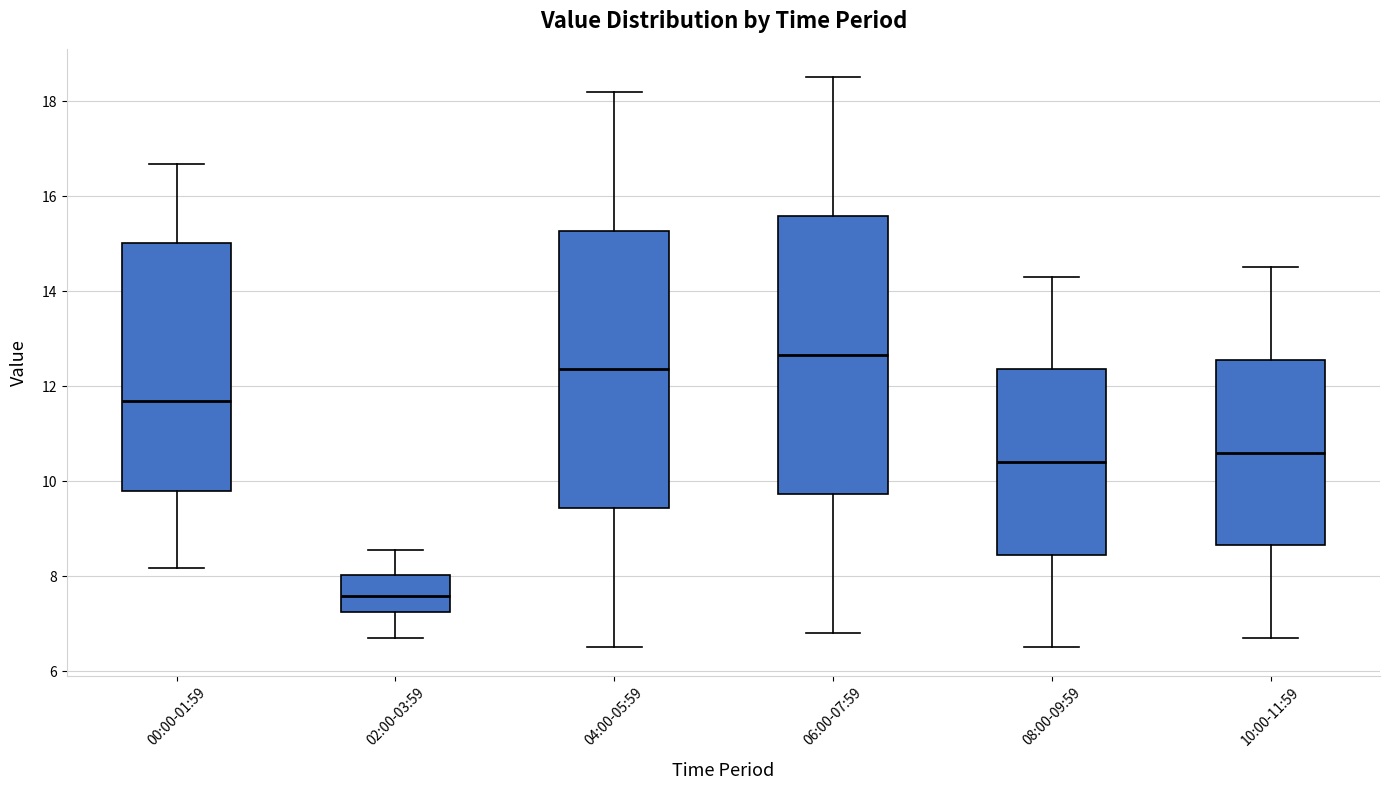

Which box has the highest median line?

06:00-07:59